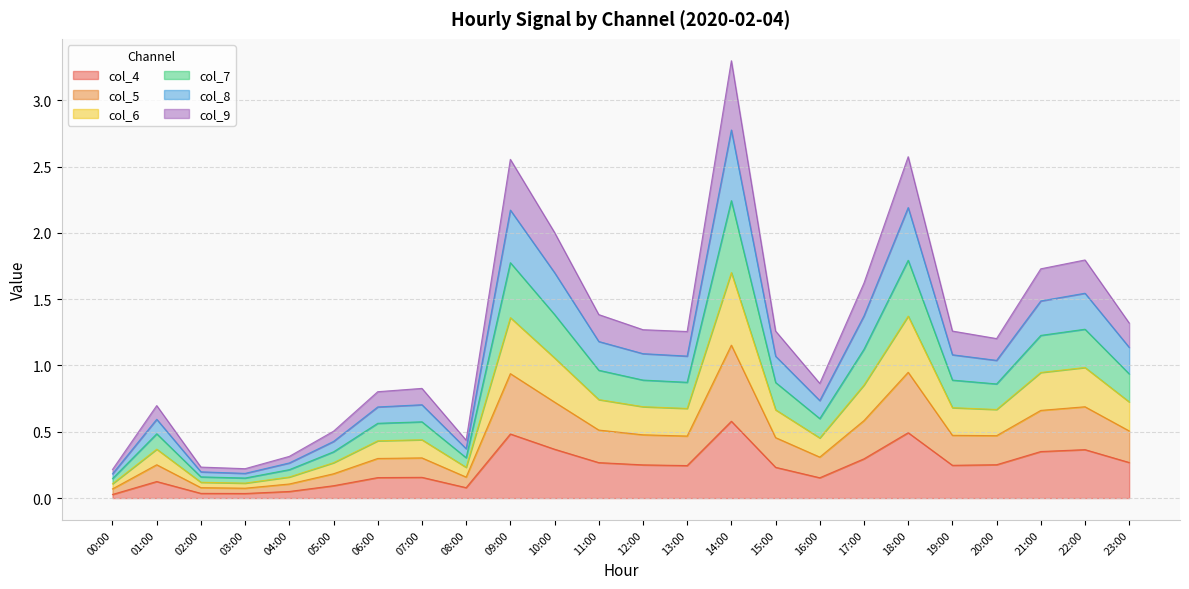

What is the difference between the highest and lowest values at 02:00?

0.2